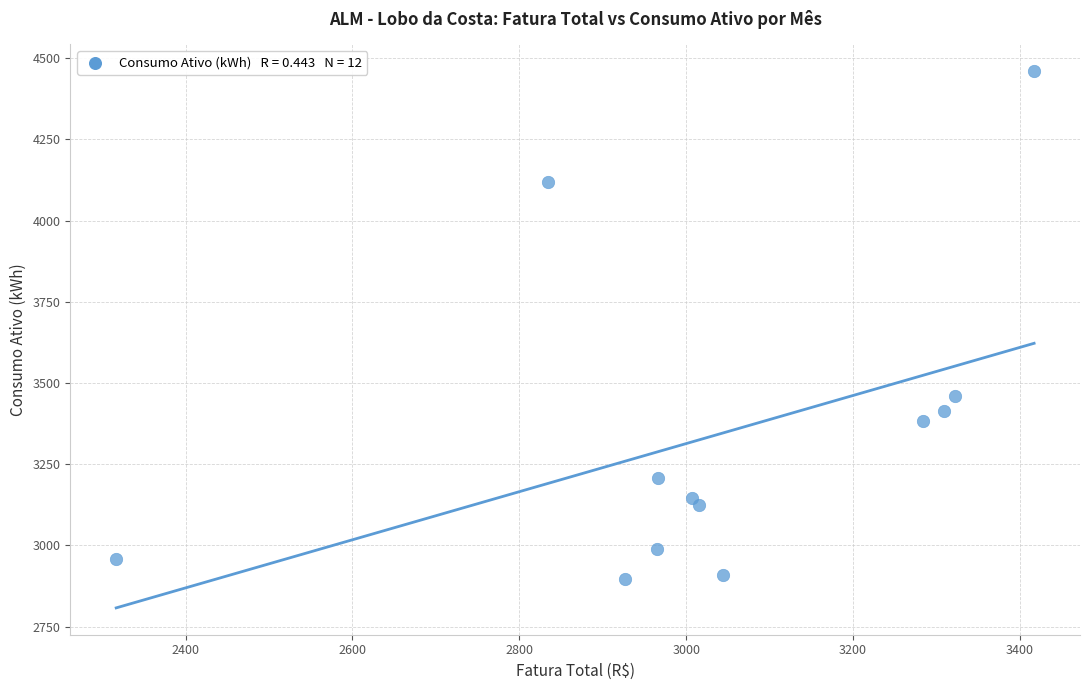

What is the range of Y values (max minus min)?

1564